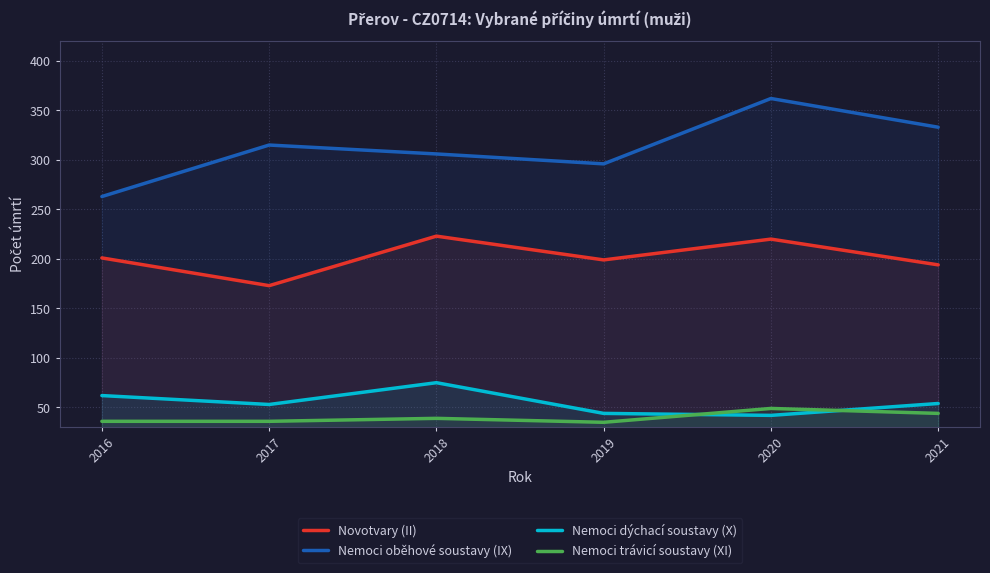

What is the smallest value displayed?

35